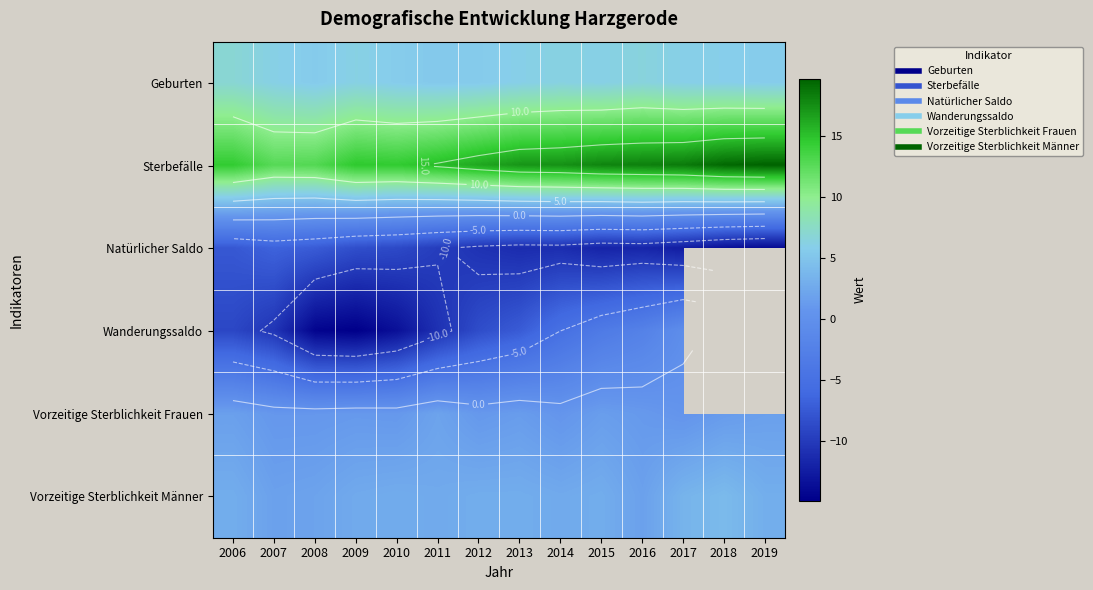

What is the spread (max minus min) of values at 2014?

28.5